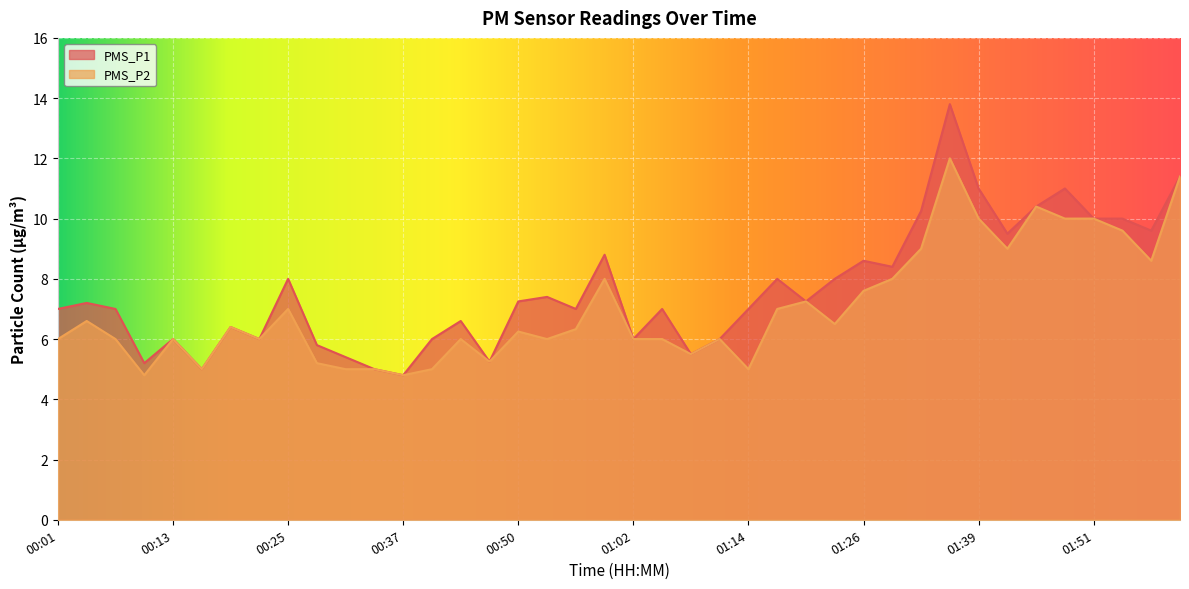

The PMS_P1 series shows 2.2 at 00:16. True or false?

False